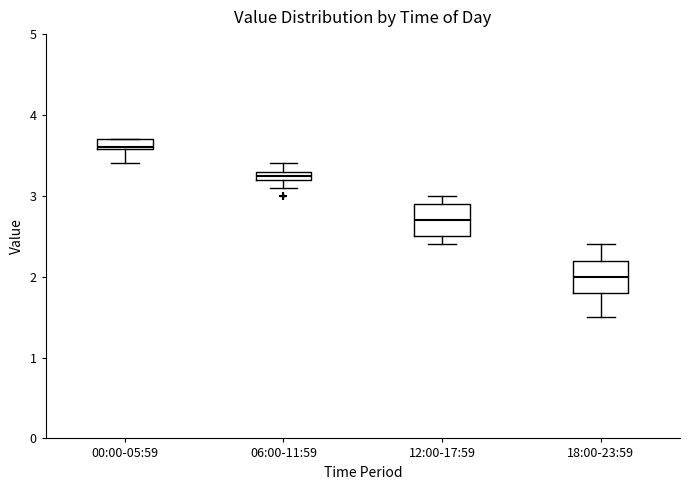

Which box's median line is the lowest?

18:00-23:59